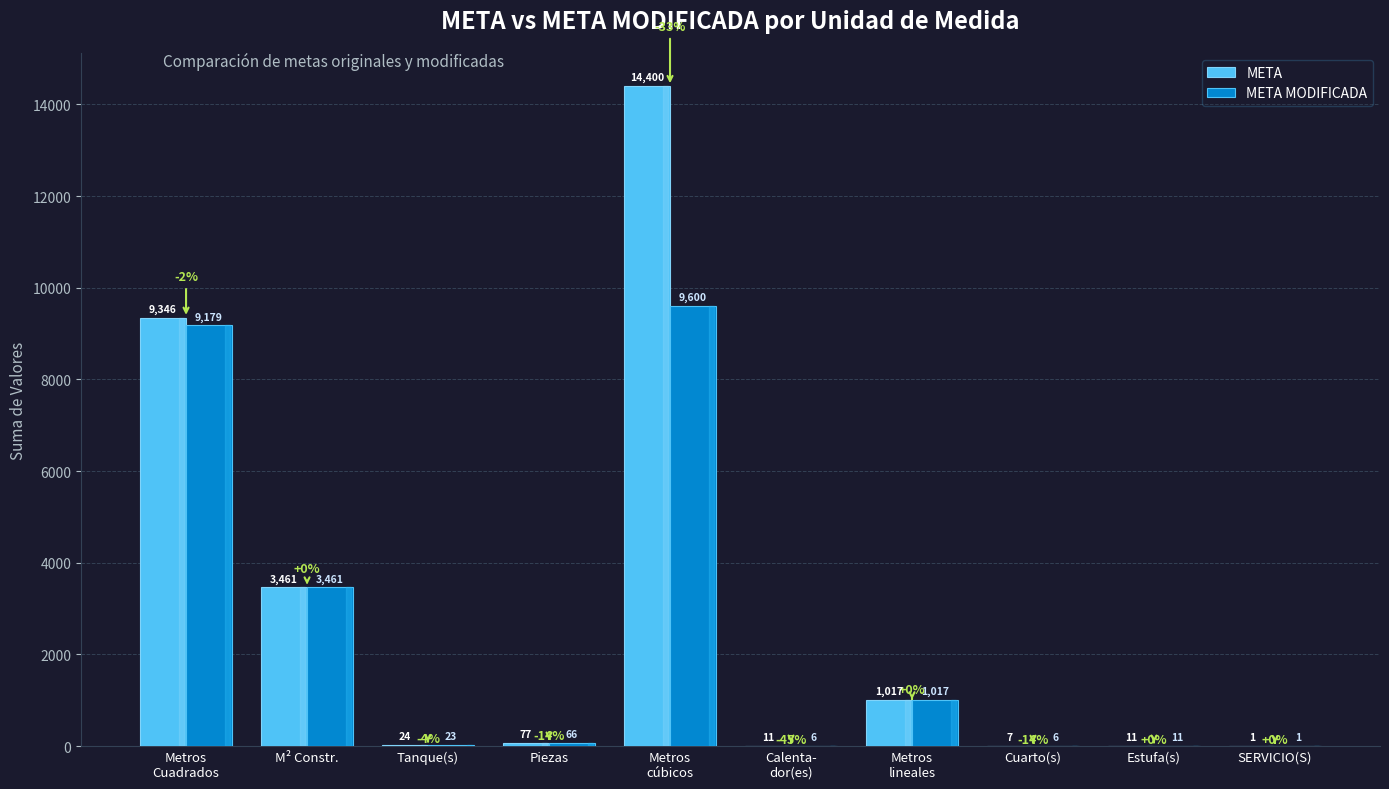

What is the total value across all series at Piezas?

143.0